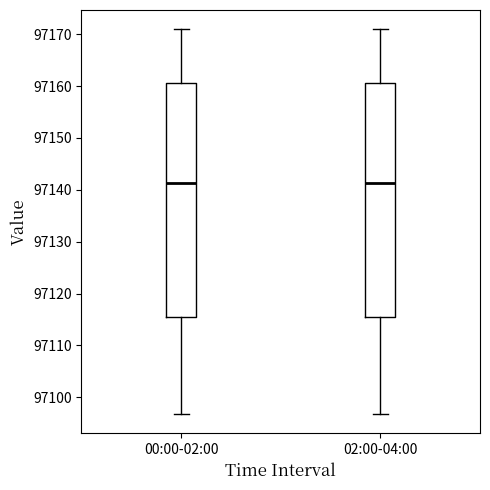

Where does the upper whisker of the box for 00:00-02:00 end on the y-axis? The values are not printed on the chart, so give them approximately, as read against the axis.

97171